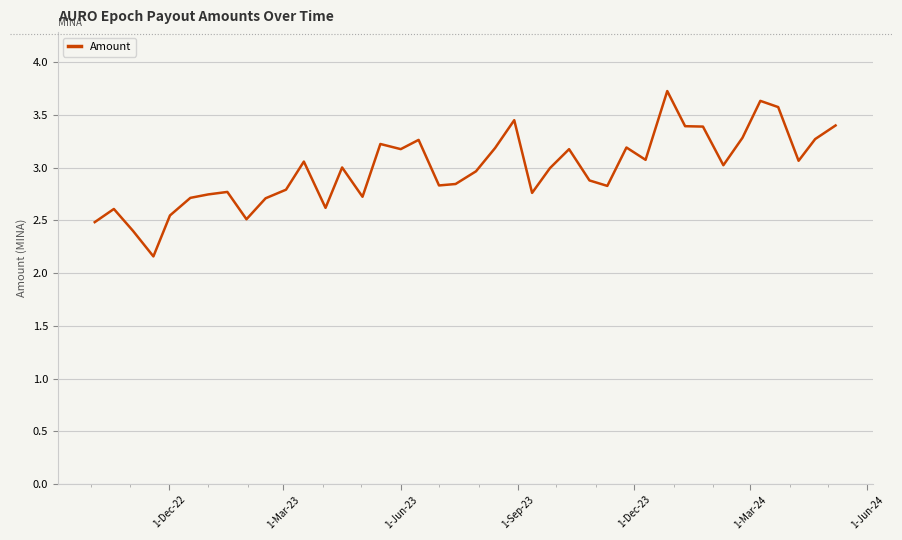

What is the difference between the maximum and minimum values?

1.6